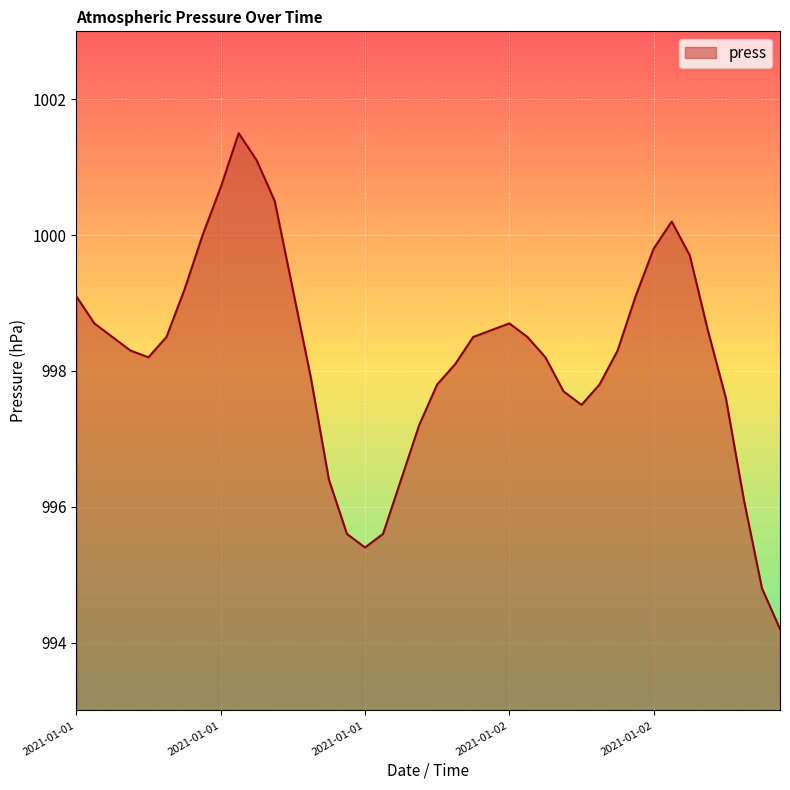

What is the smallest value displayed?

994.2